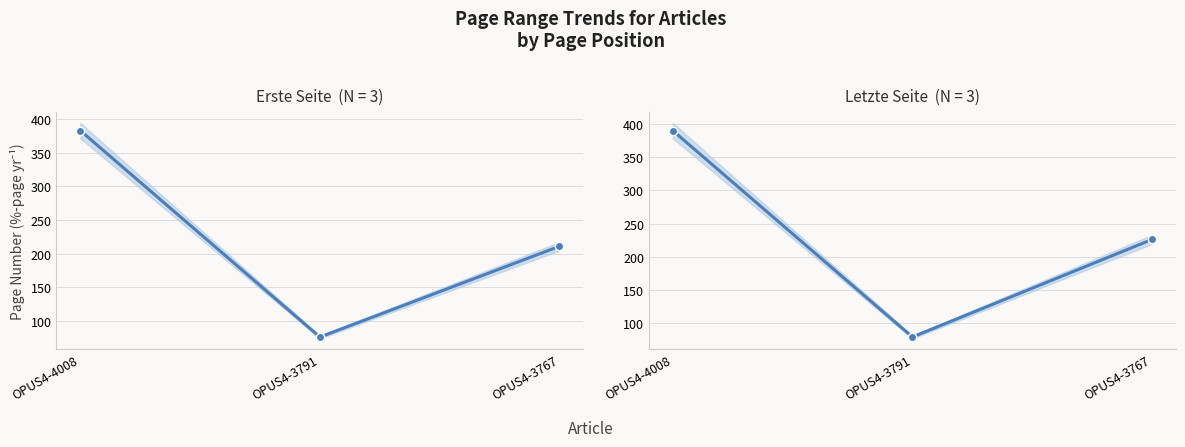

At which category is the sum across all series the highest?

OPUS4-4008